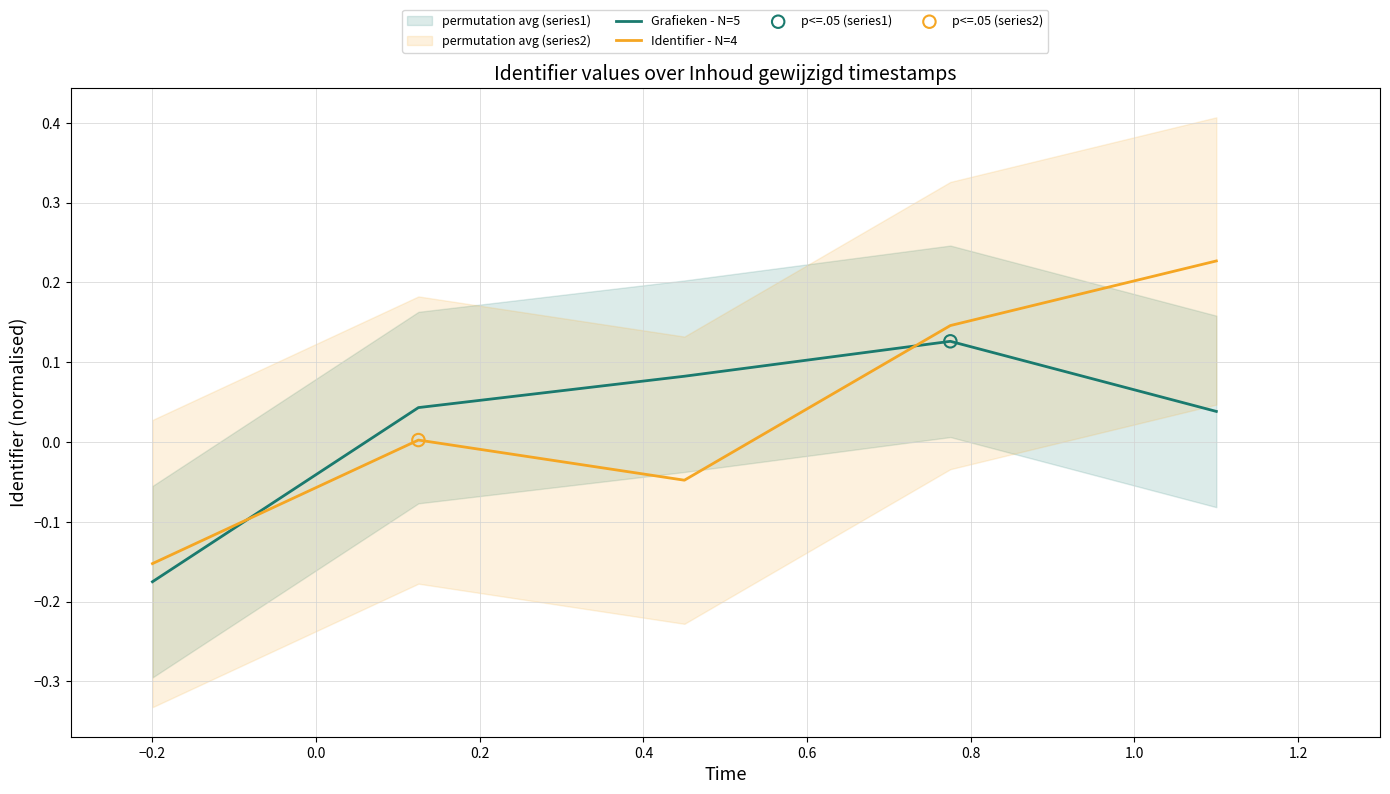

Which series has the largest total across all categories?

Identifier - N=4